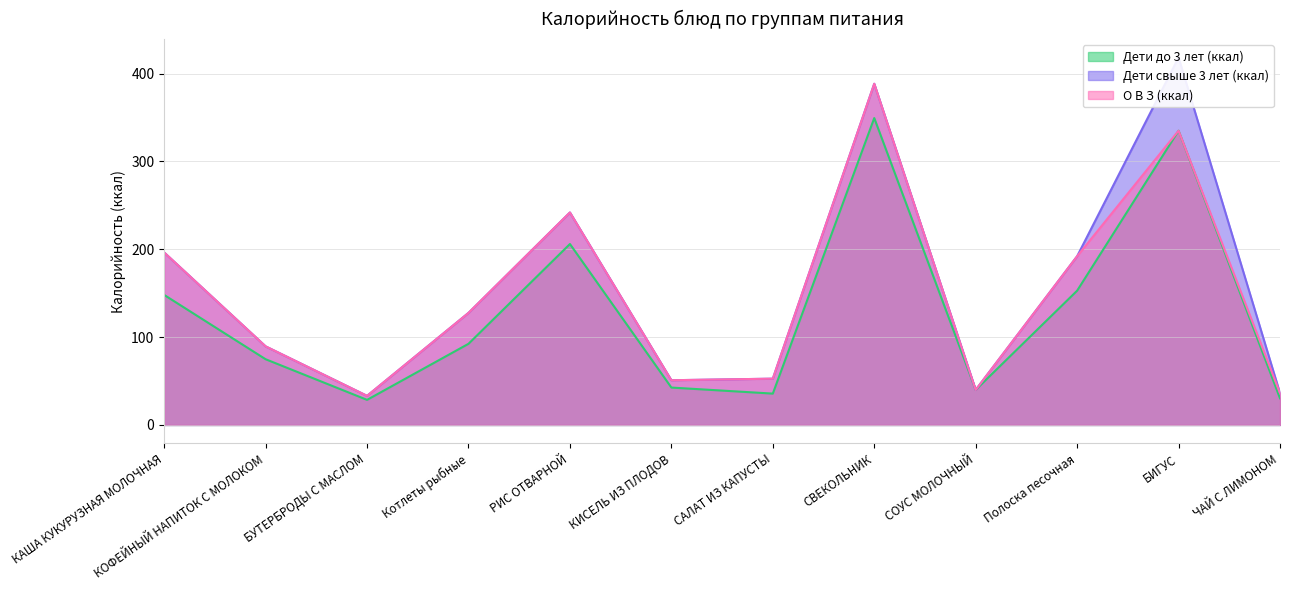

What is the minimum value for Дети свыше 3 лет (ккал)?

33.1